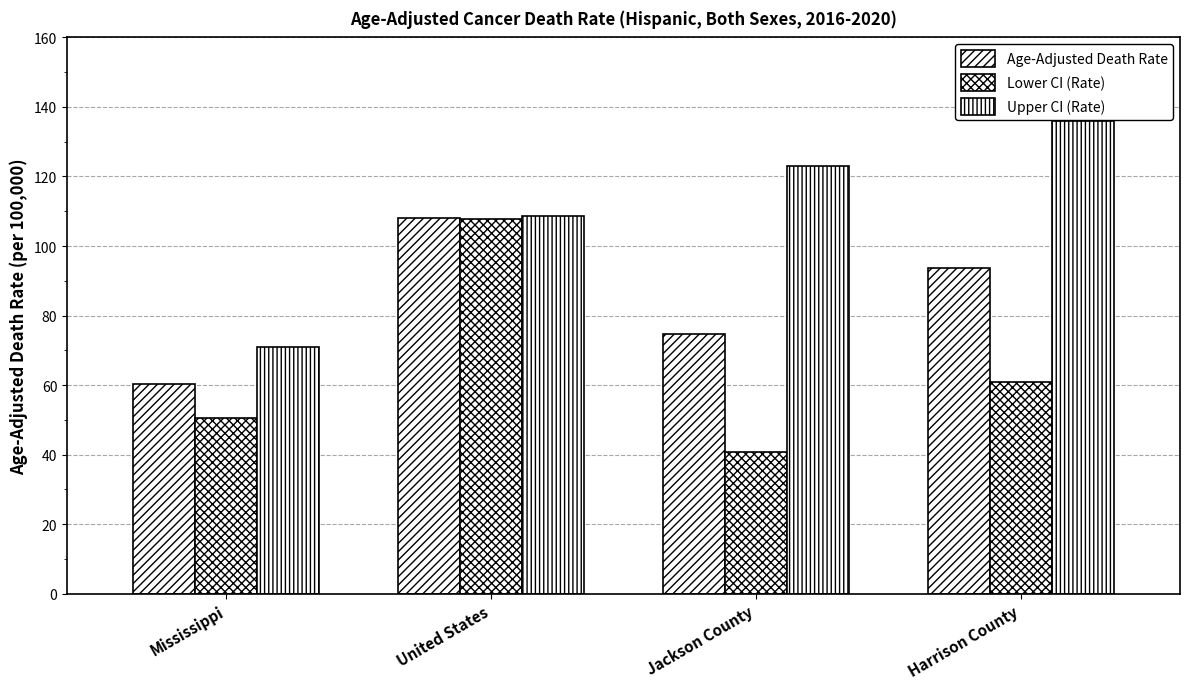

The Age-Adjusted Death Rate series shows 93.6 at Harrison County. True or false?

True